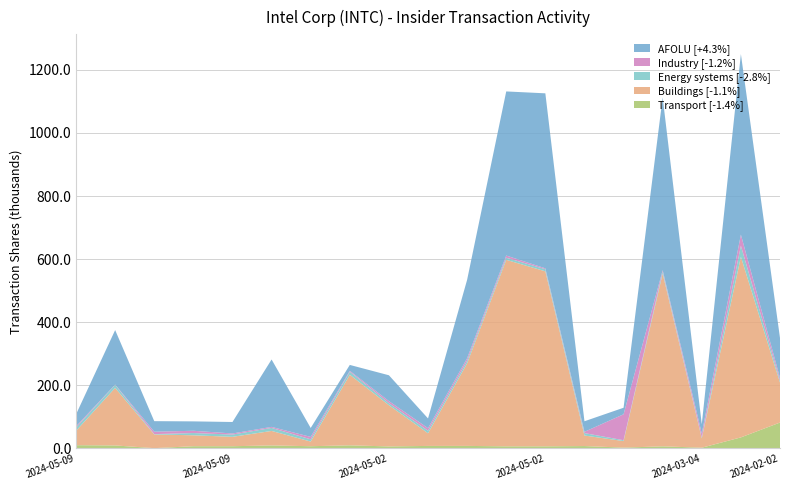

Does the chart have visible grid lines?

Yes